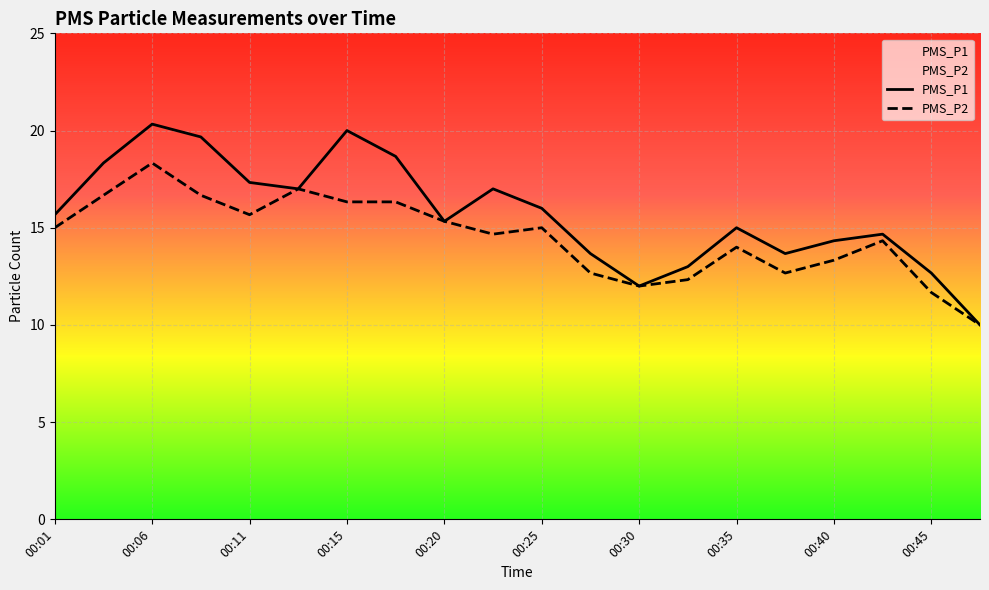

What is the value of the PMS_P1 point at the 5th from the left?

17.3